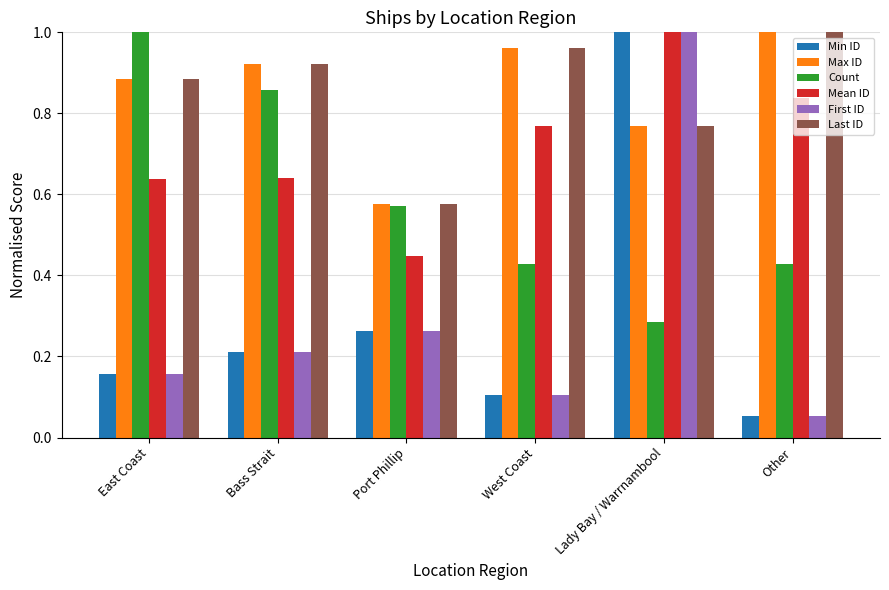

Rank the categories by Last ID value from lowest to highest.

Port Phillip, Lady Bay / Warrnambool, East Coast, Bass Strait, West Coast, Other